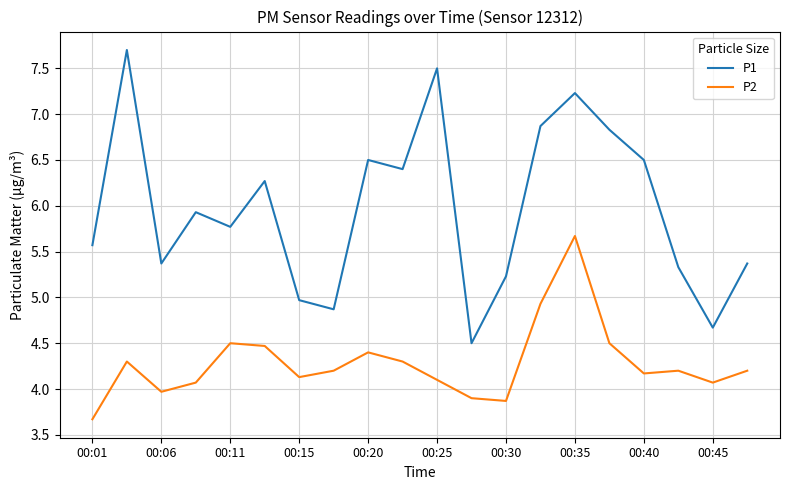

Rank the series by their average value, from highest to lowest.

P1, P2